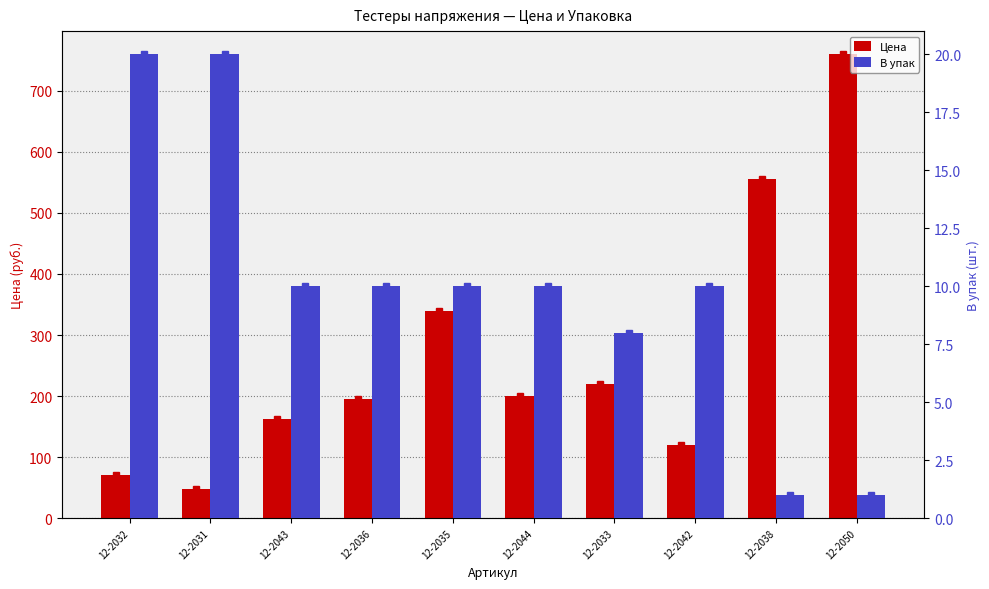

How many В упак values are between 8 and 10?

6